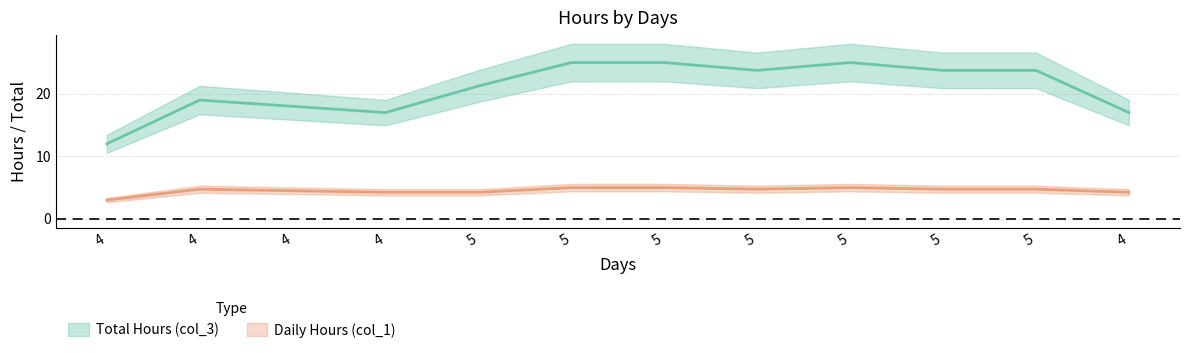

Between 4 and 5, which is larger?

5